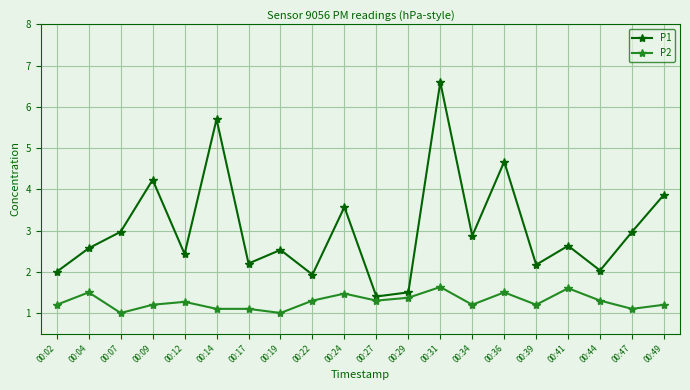

What is the value of the P1 point at the 17th from the left?

2.6